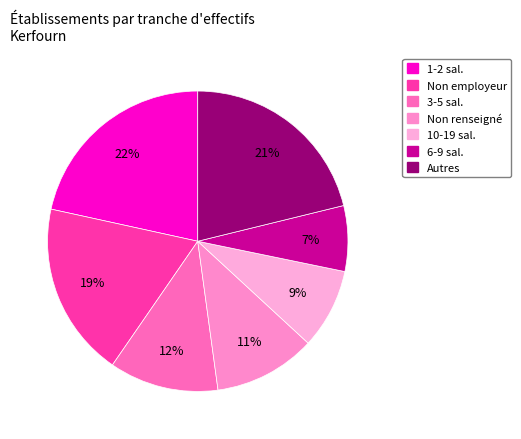

Count the number of slices in the pie.

7